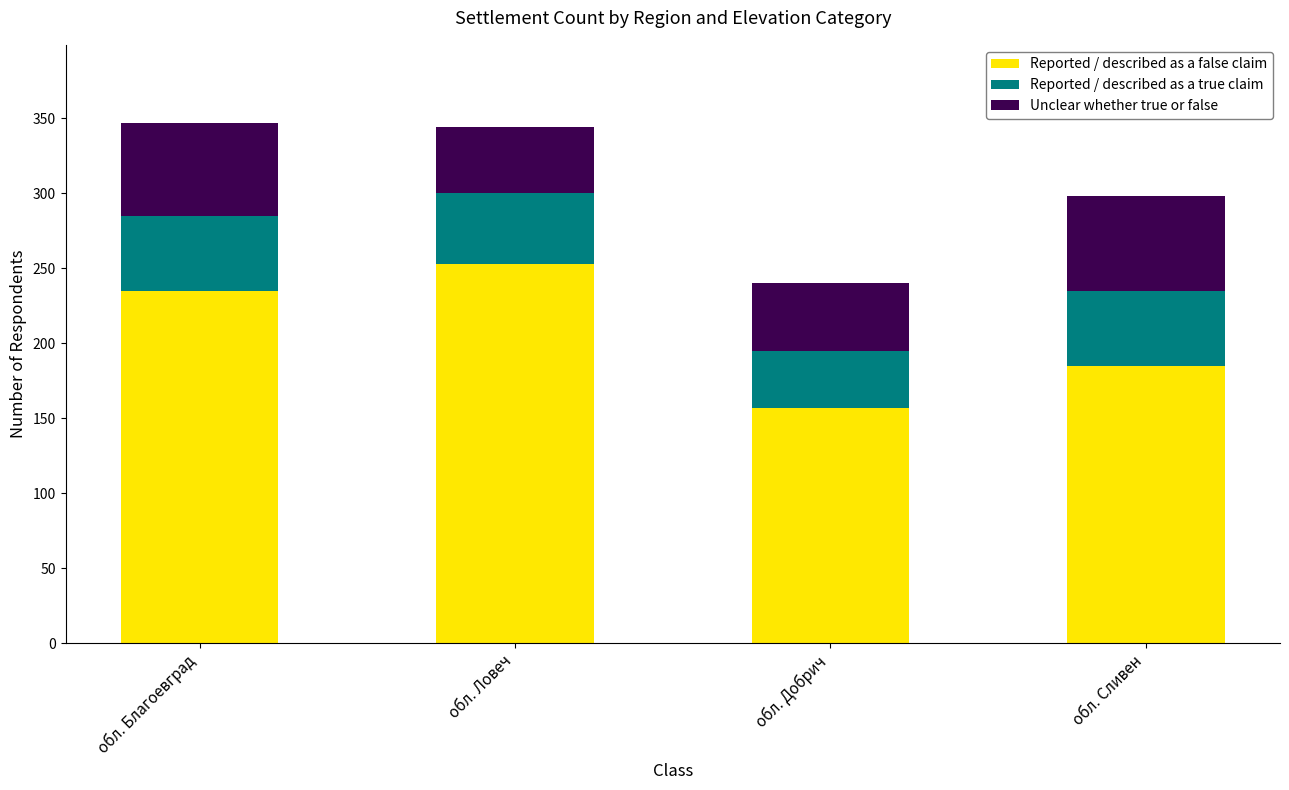

At which label does Reported / described as a false claim reach its peak?

обл. Ловеч